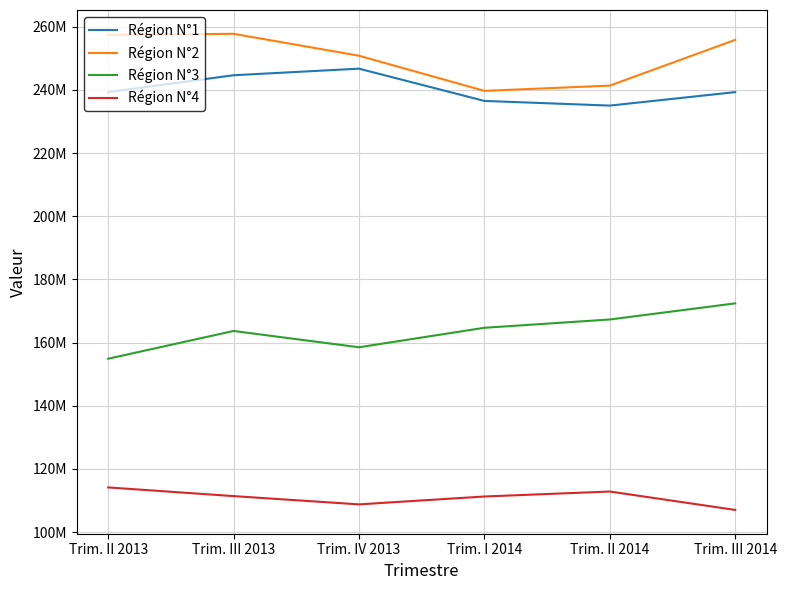

True or false: Région N°4 has more than 2 interior local peaks.

False